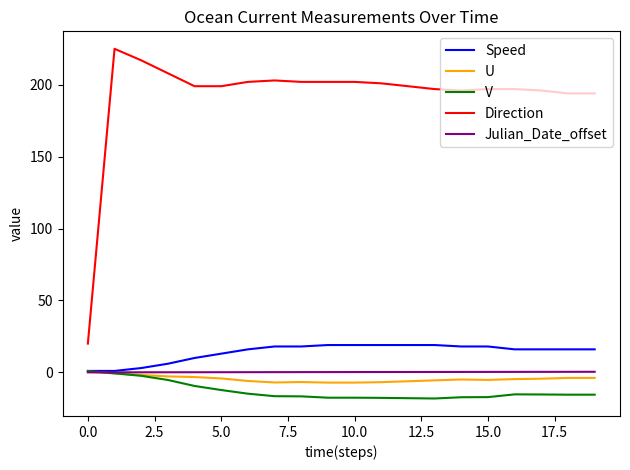

What is the greatest value displayed?

225.0